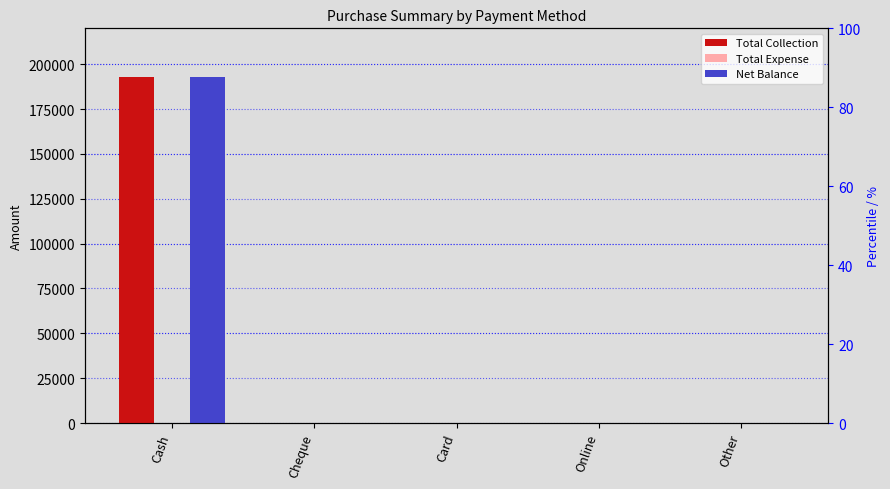

At which category does the chart reach its peak across all series?

Cash